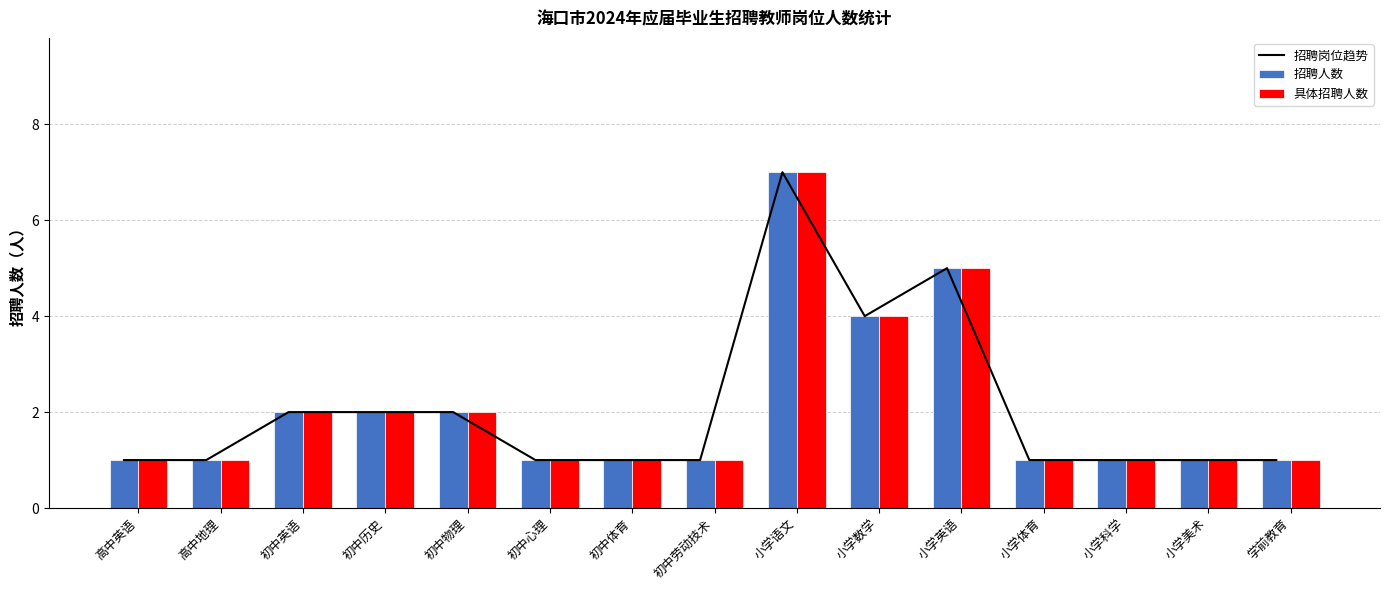

What is the difference between the 招聘岗位趋势 values at 初中历史 and 初中心理?

1